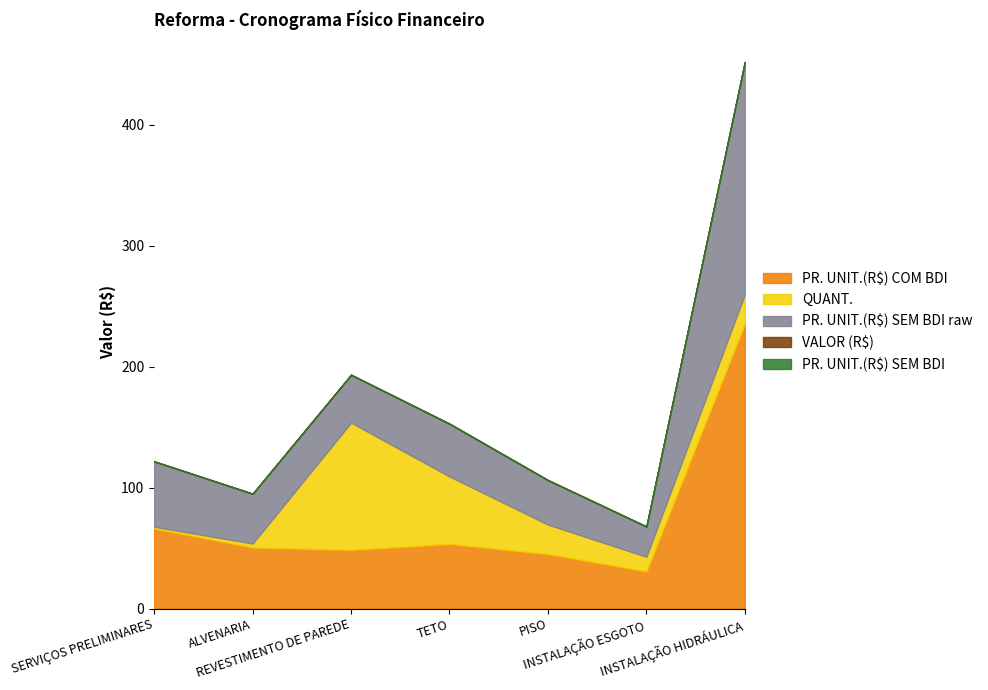

The value of PR. UNIT.(R$) SEM BDI raw at SERVIÇOS PRELIMINARES is 29.6. True or false?

False